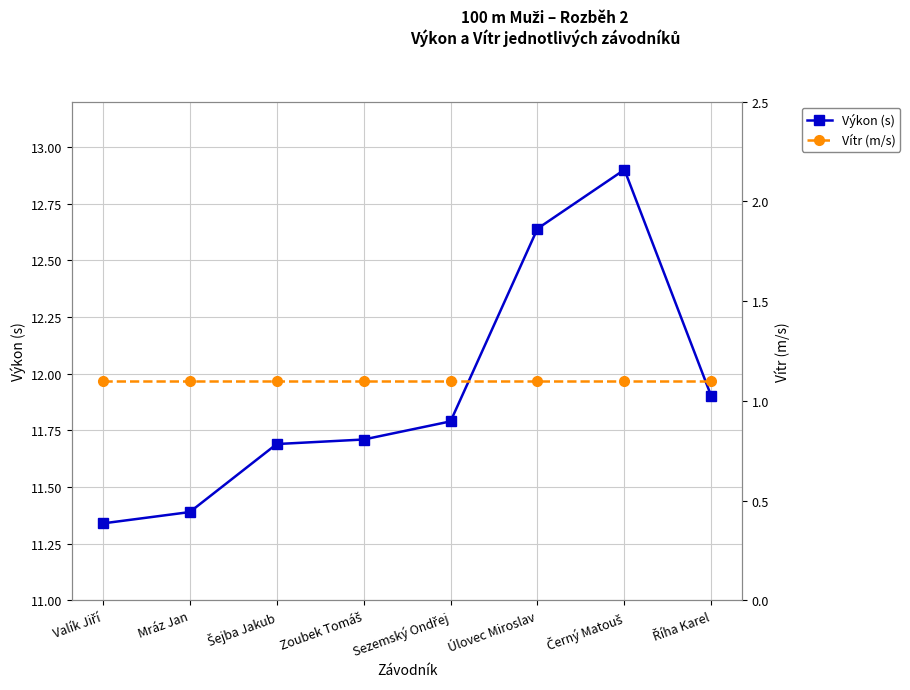

True or false: Vítr (m/s) and Výkon (s) intersect in this chart.

False